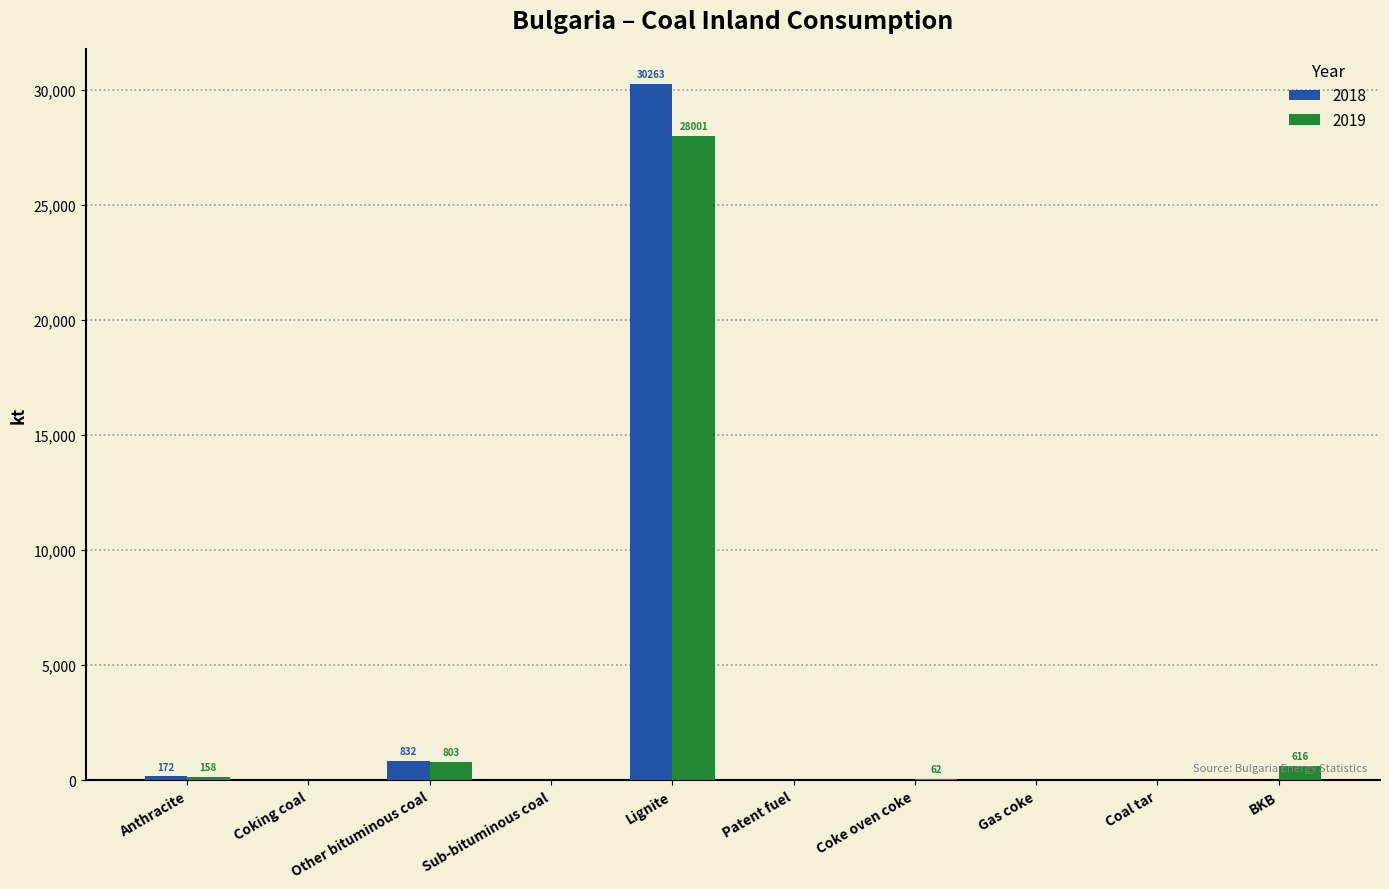

The 2018 series shows 45319.4 at Lignite. True or false?

False